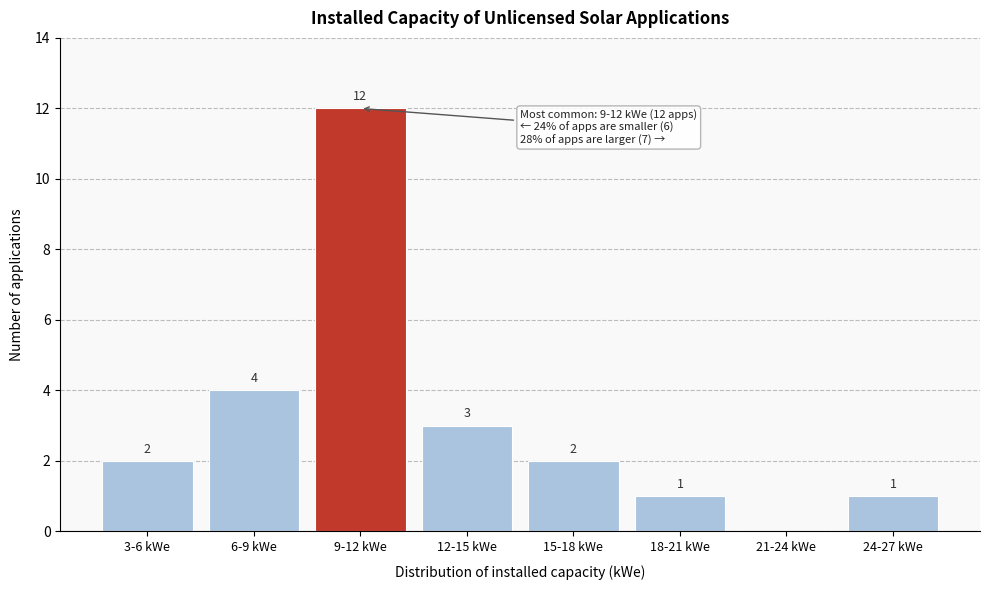

Reading right to left, extract all data points from this chart.

24-27 kWe=1	21-24 kWe=0	18-21 kWe=1	15-18 kWe=2	12-15 kWe=3	9-12 kWe=12	6-9 kWe=4	3-6 kWe=2